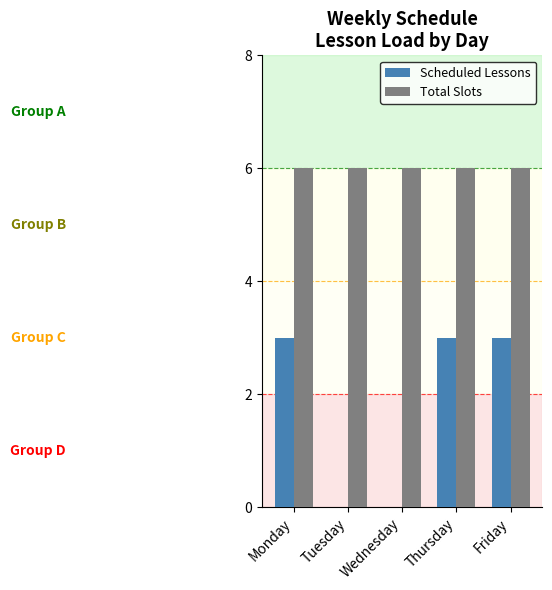

What is the average value of the Scheduled Lessons series?

2